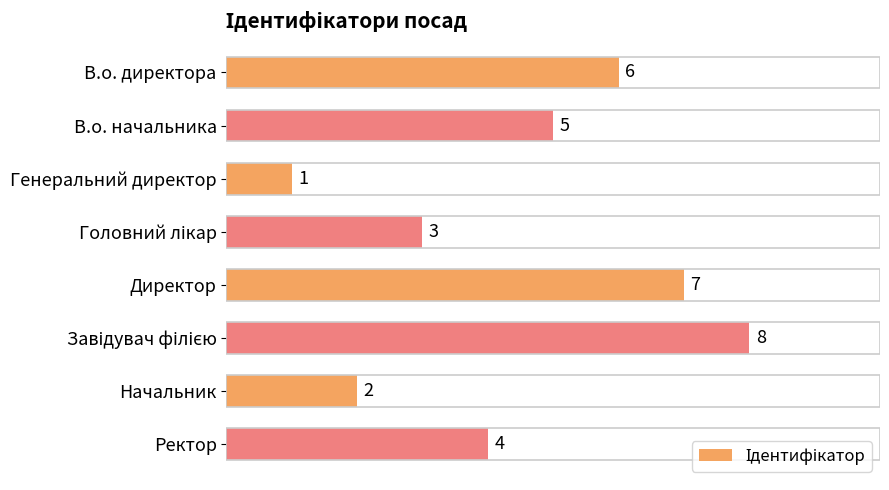

Reading top to bottom, transcribe all the data shown in this chart.

6	5	1	3	7	8	2	4